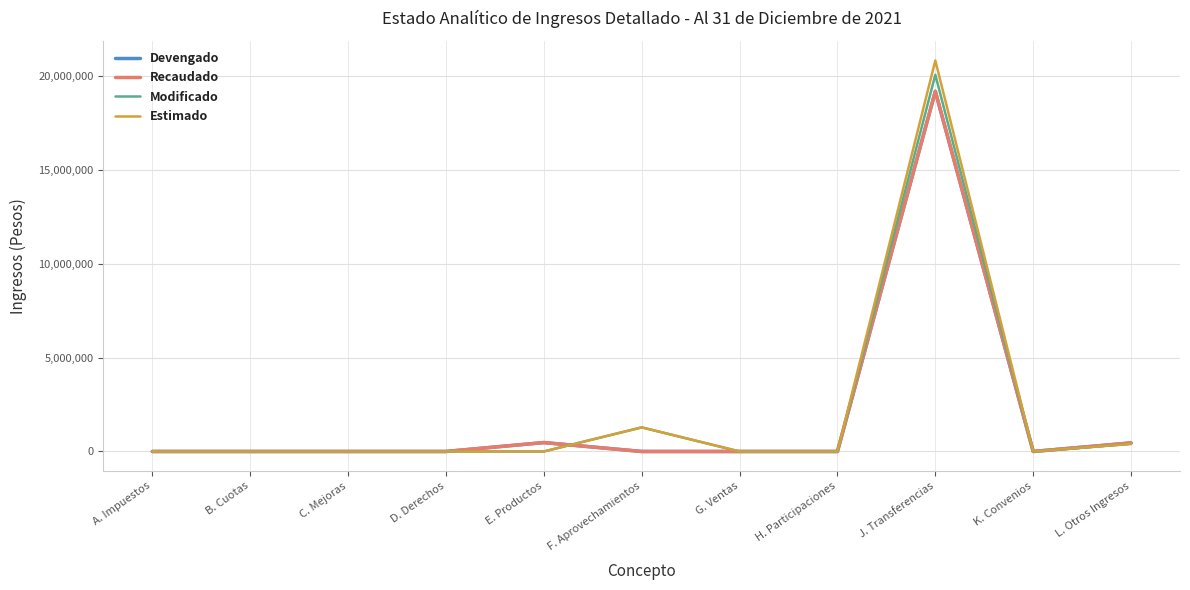

Which series has the largest range (max minus min)?

Estimado